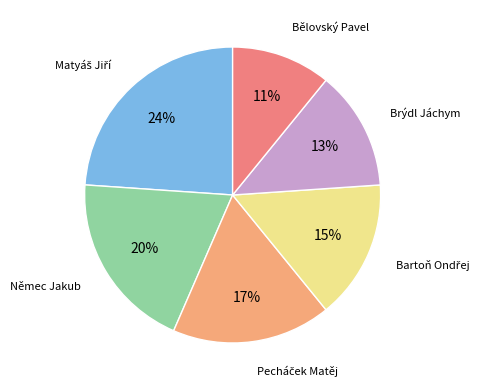

Count the number of slices in the pie.

6